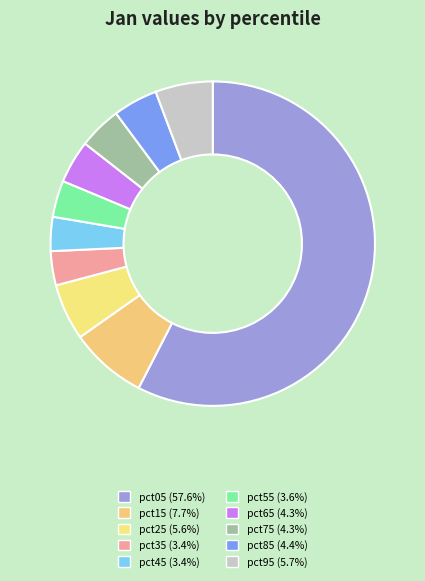

What percentage is NOT represented by pct75?

95.7%